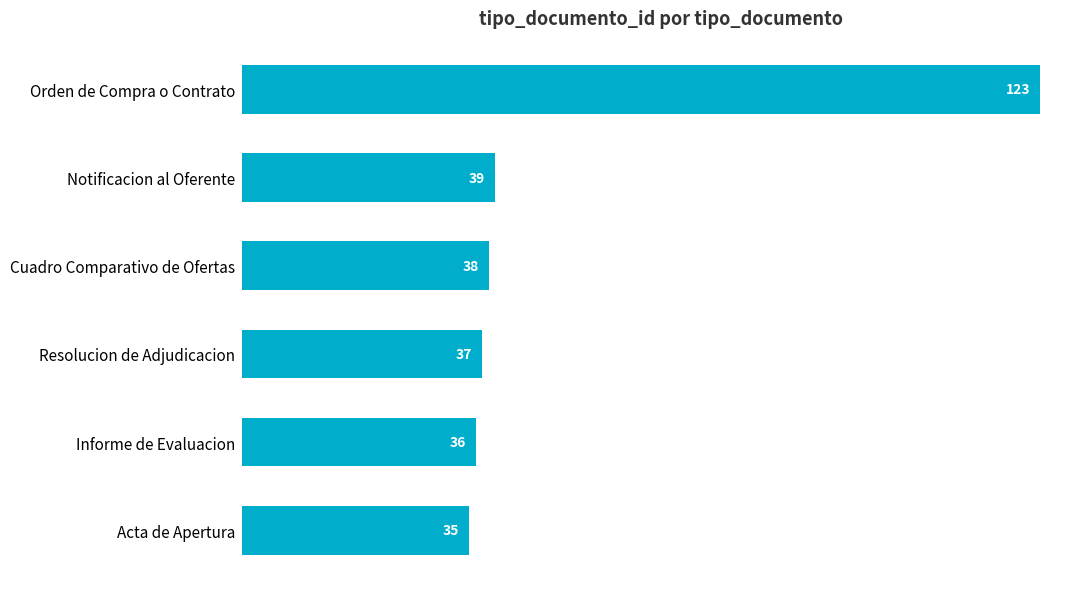

What is the value of the 6th bar from the top?

35